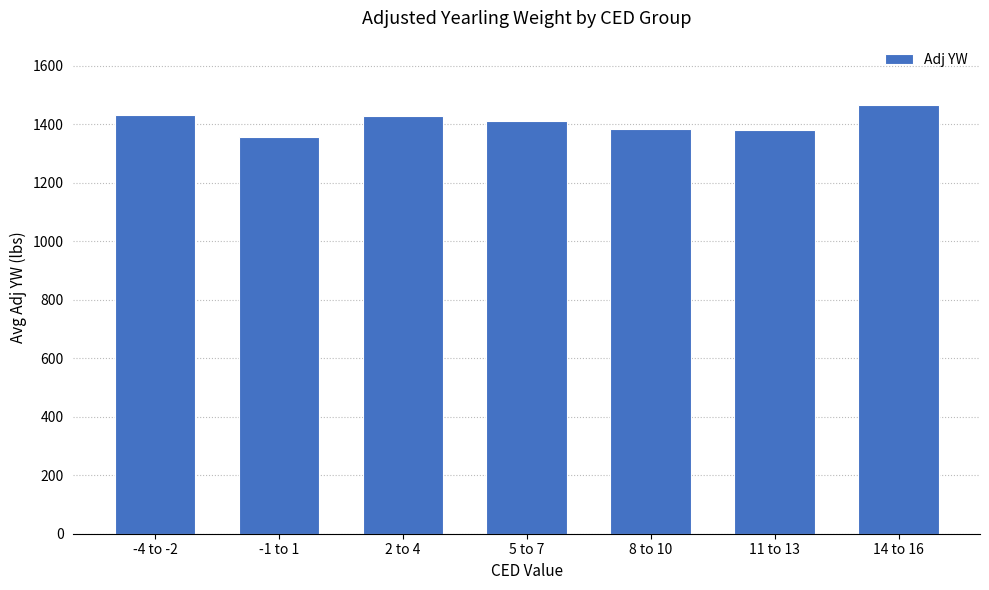

What is the approximate value at -1 to 1?

1354.5